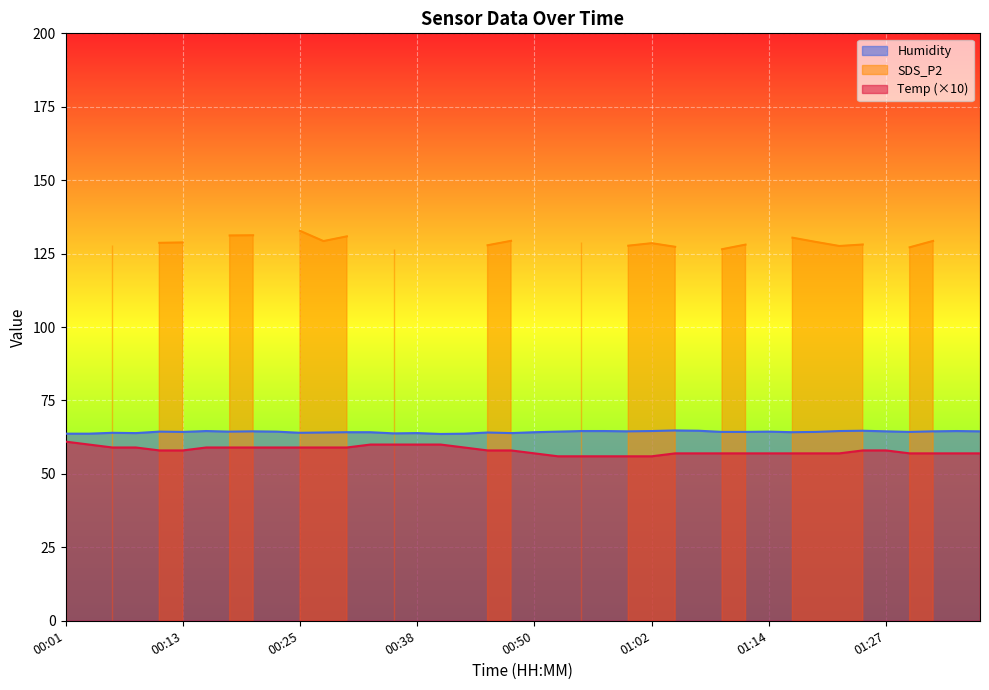

The Humidity series shows 113.8 at 00:25. True or false?

False